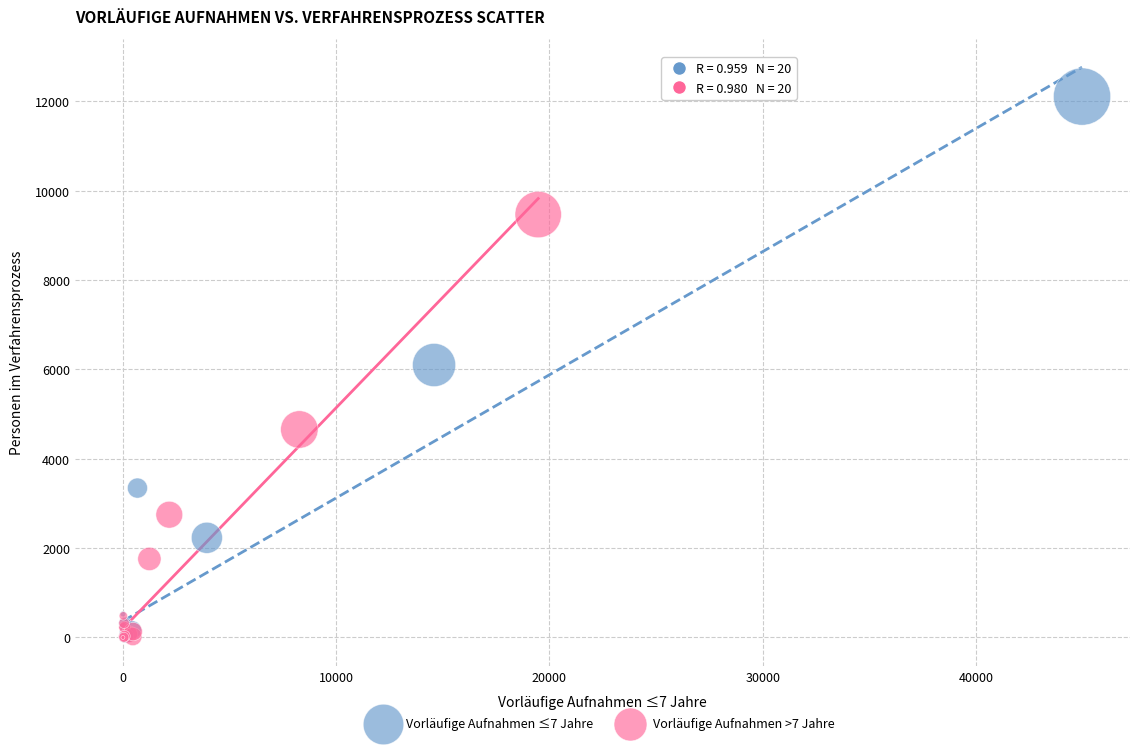

Which series has the widest spread of Y values?

Vorläufige Aufnahmen ≤7 Jahre